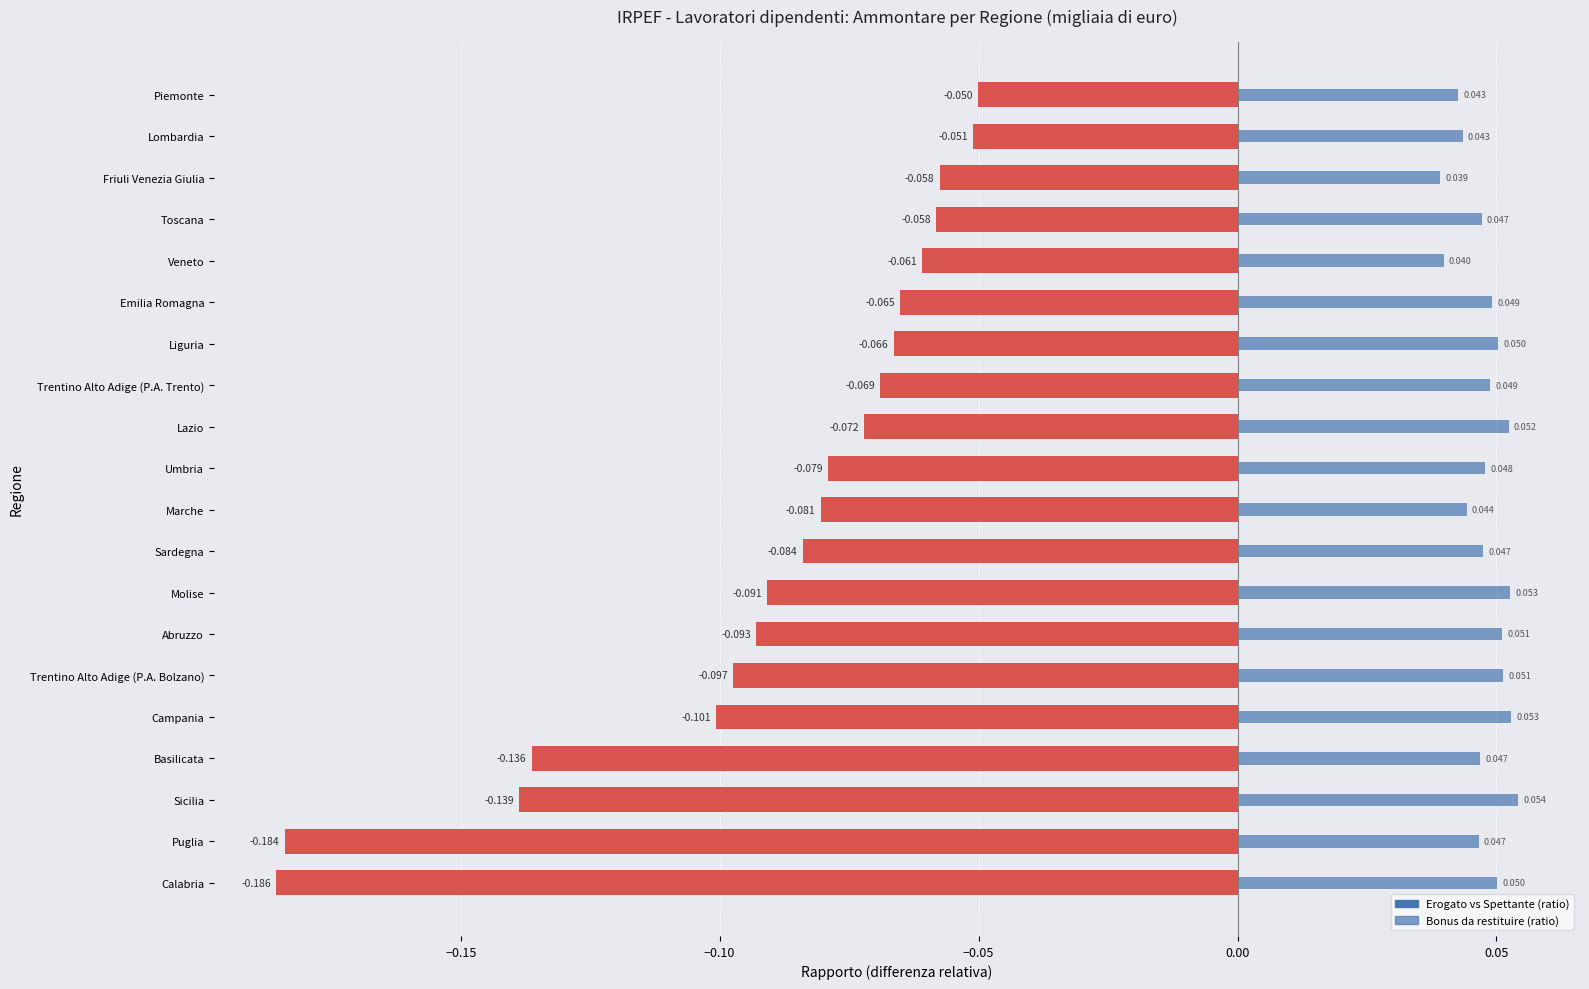

Reading right to left, extract all data points from this chart.

Erogato vs Spettante (ratio): -0.1	-0.1	-0.1	-0.1	-0.1	-0.1	-0.1	-0.1	-0.1	-0.1	-0.1	-0.1	-0.1	-0.1	-0.1	-0.1	-0.1	-0.1	-0.2	-0.2
Bonus da restituire (ratio): 0.0	0.0	0.0	0.0	0.0	0.0	0.1	0.0	0.1	0.0	0.0	0.0	0.1	0.1	0.1	0.1	0.0	0.1	0.0	0.1